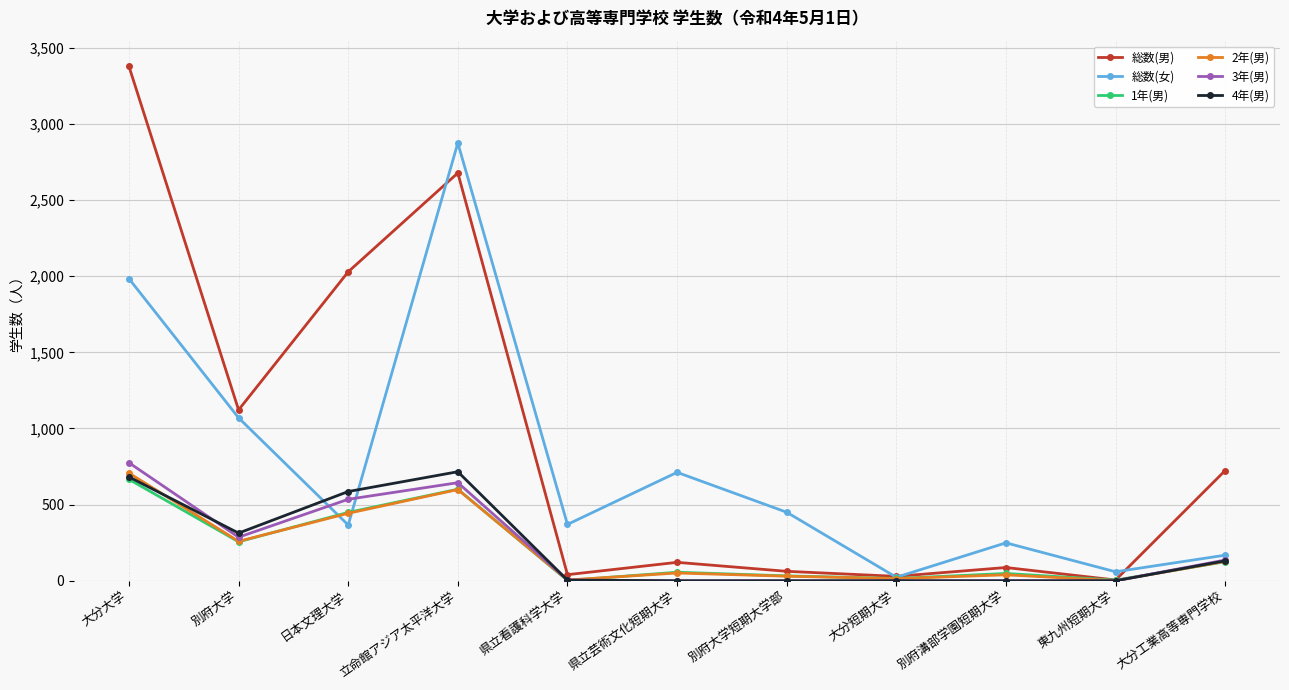

At which category does the chart reach its peak across all series?

大分大学